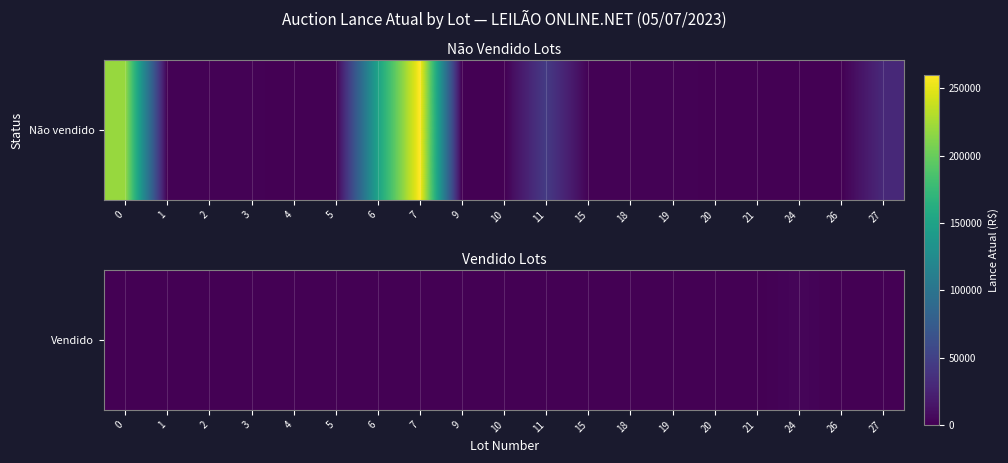

Rank the categories by value from lowest to highest.

0, 1, 2, 3, 6, 7, 9, 10, 11, 15, 18, 19, 20, 21, 26, 27, 5, 4, 24